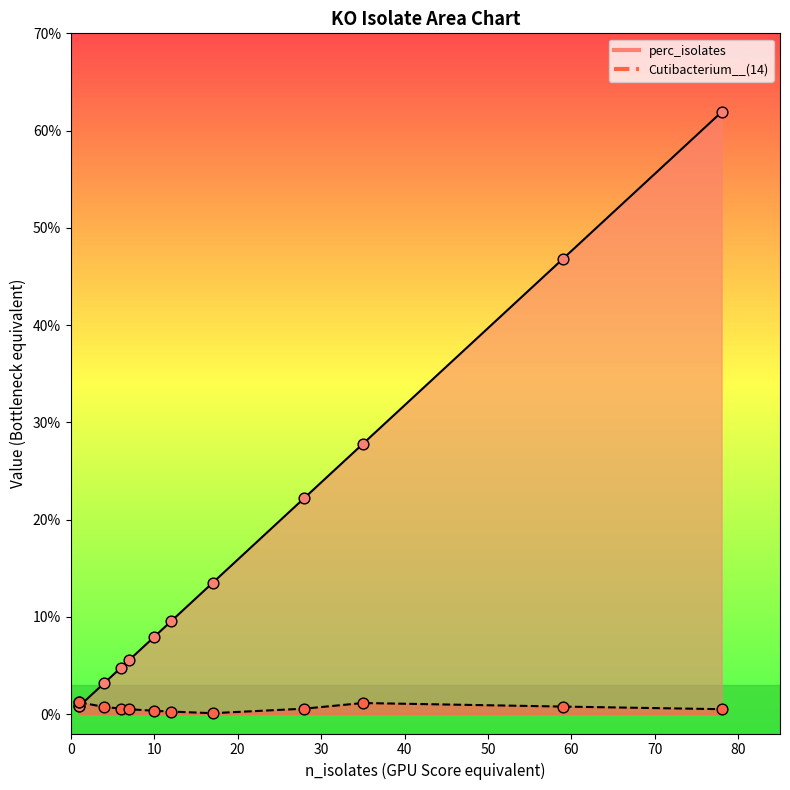

What is the total value across all series at 1?

2.0